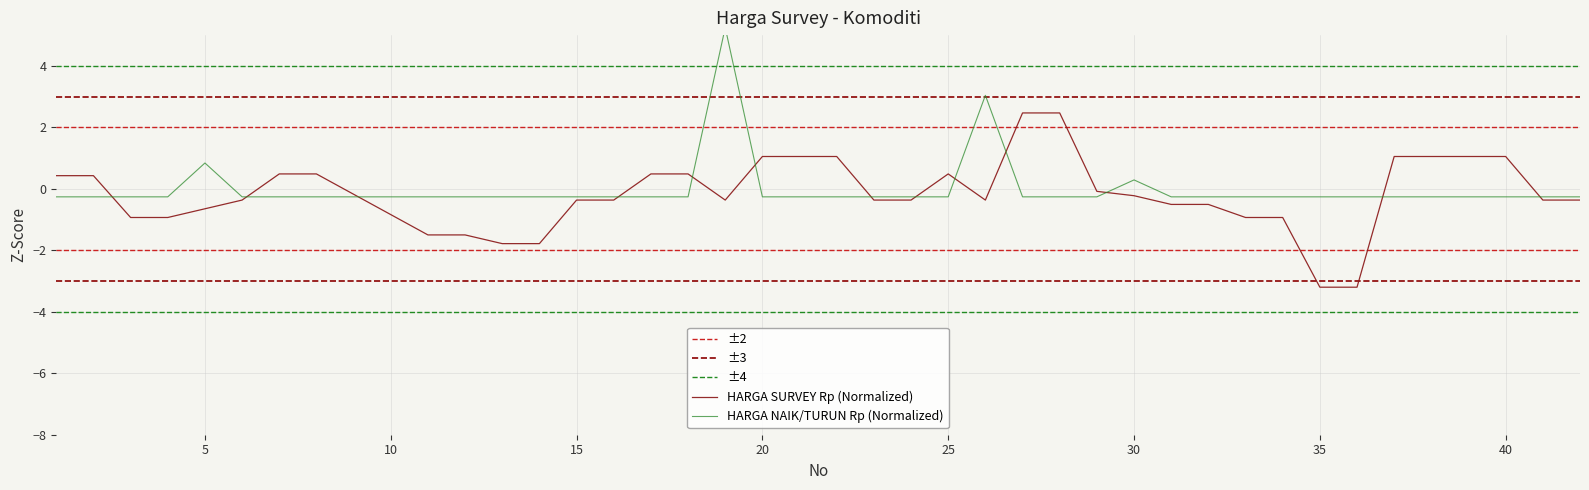

Between 3 and 22, which series saw the biggest shift?

HARGA SURVEY (Rp)